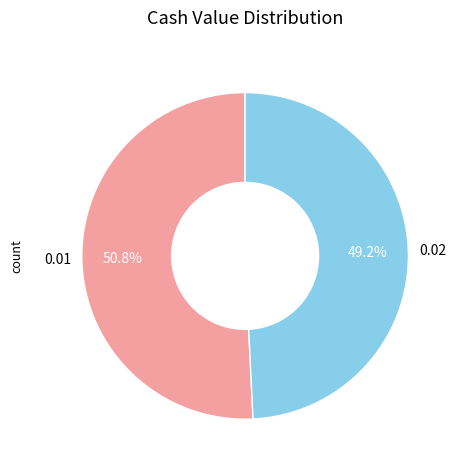

Is there any slice that represents more than half of the pie?

Yes